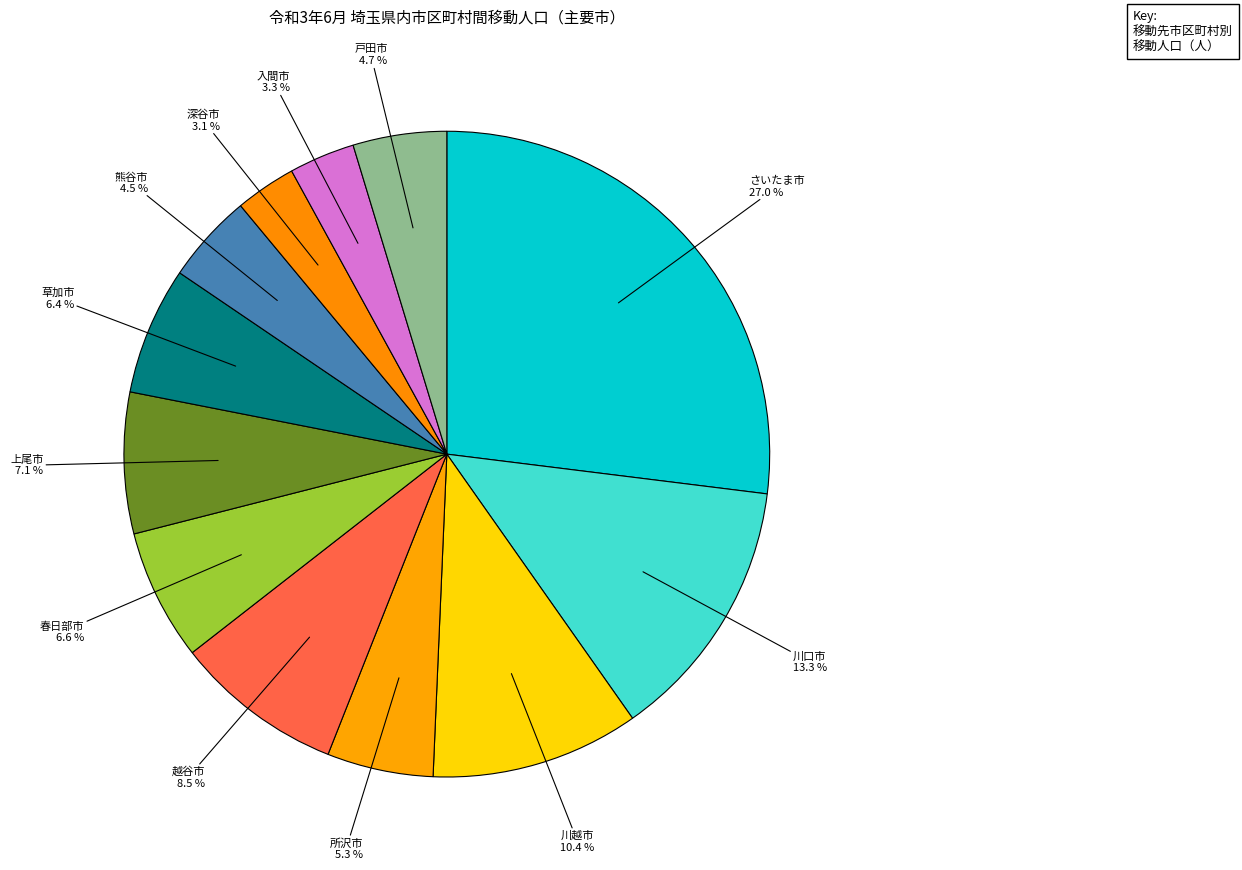

How many segments does this pie chart have?

12